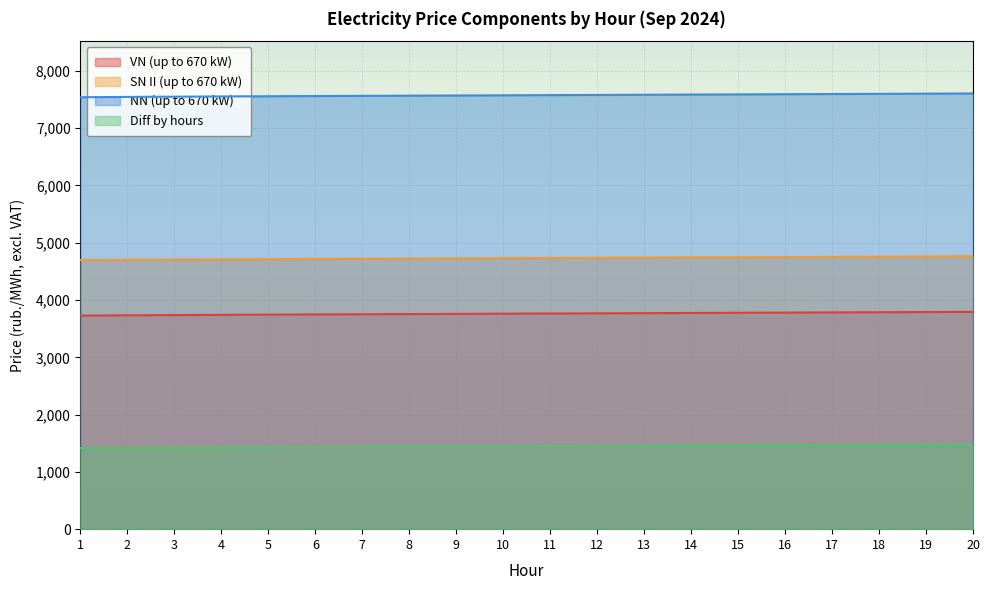

True or false: VN (up to 670 kW) and SN II (up to 670 kW) cross at least once.

False